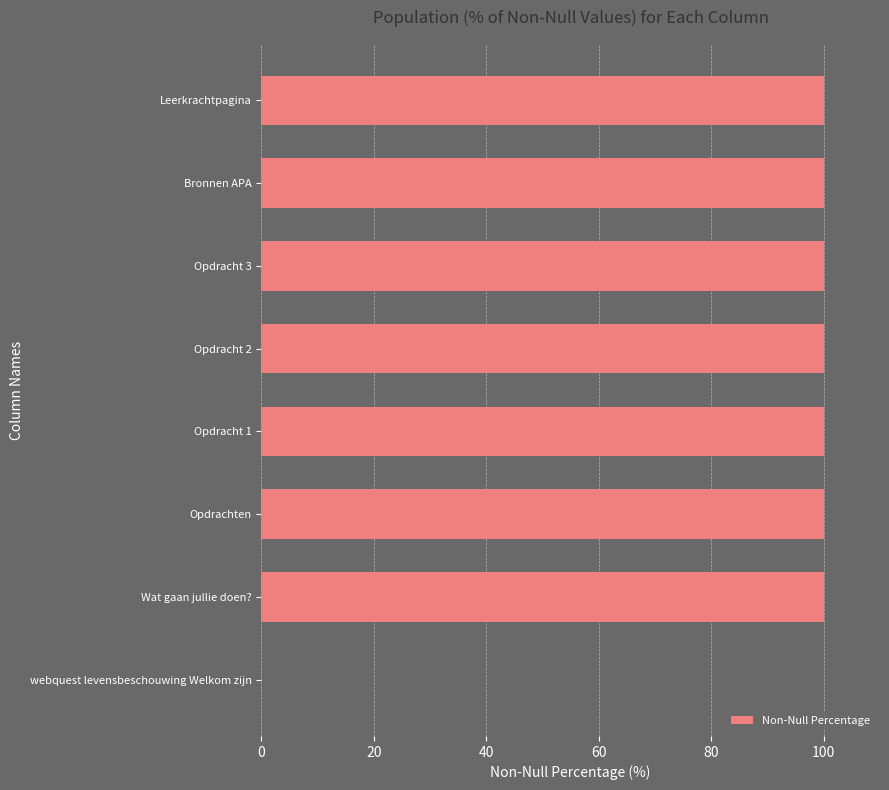

What is the sum of all values?

700